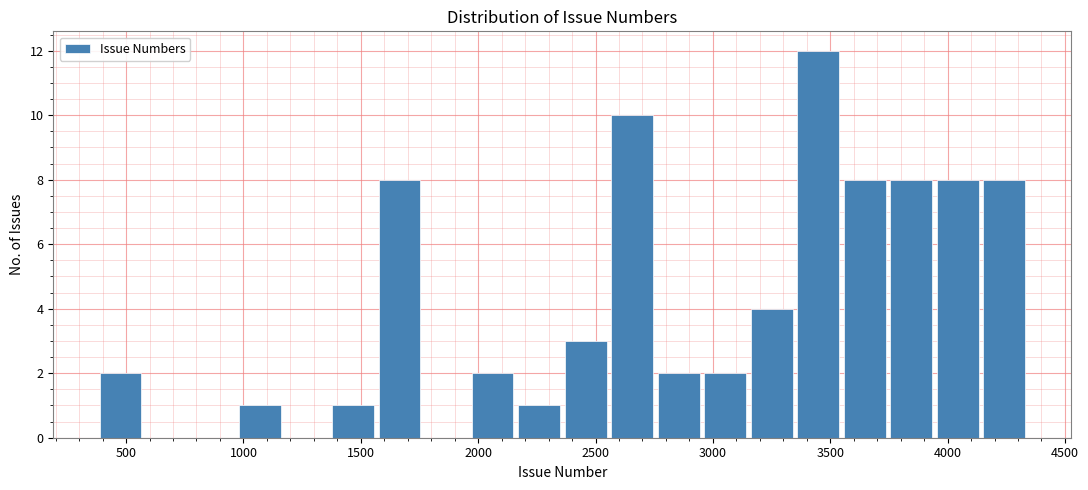

Around what value on the x-axis is the tallest bar? Give the approximate position of its centre, as read against the axis.

3450